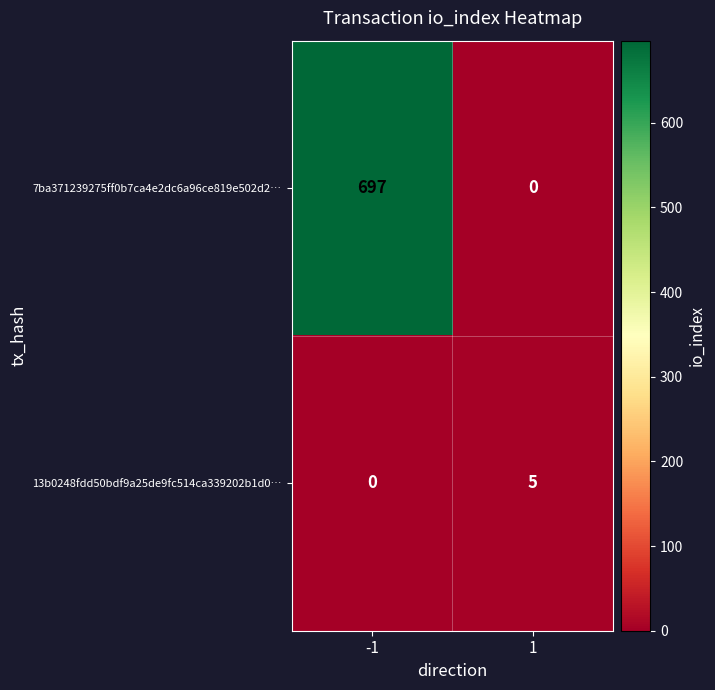

What is the difference between the maximum and minimum values in the 7ba371239275ff0b7ca4e2dc6a96ce819e502d2… series?

697